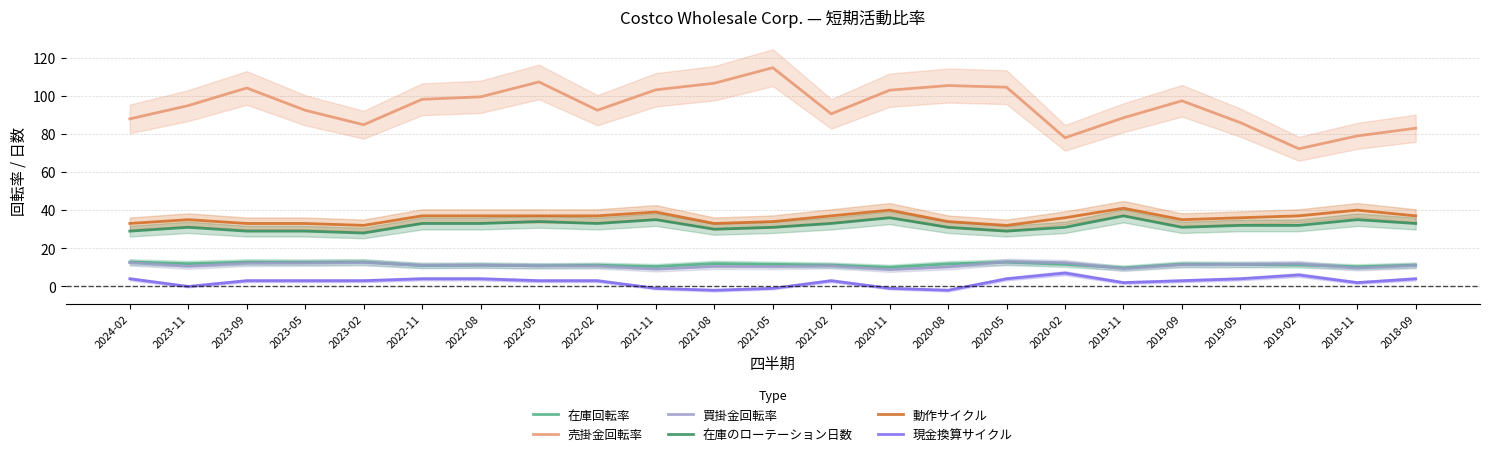

True or false: 買掛金回転率 and 動作サイクル cross at least once.

False